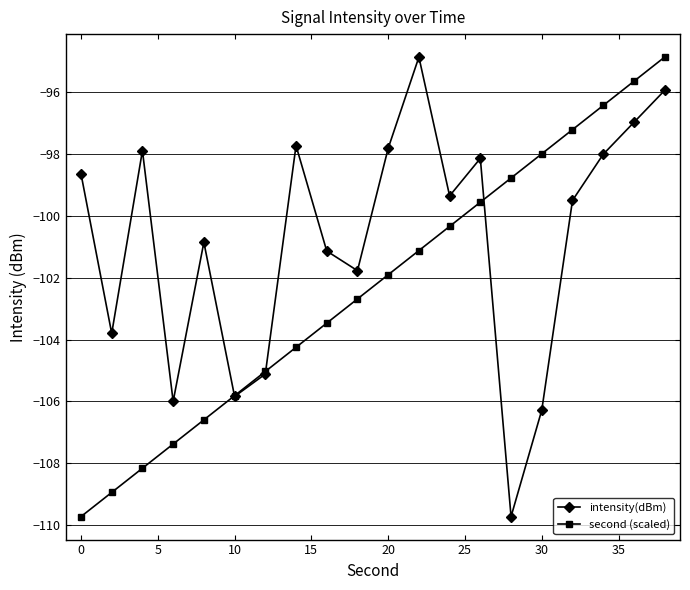

How many values in the intensity(dBm) series are below -99?

11